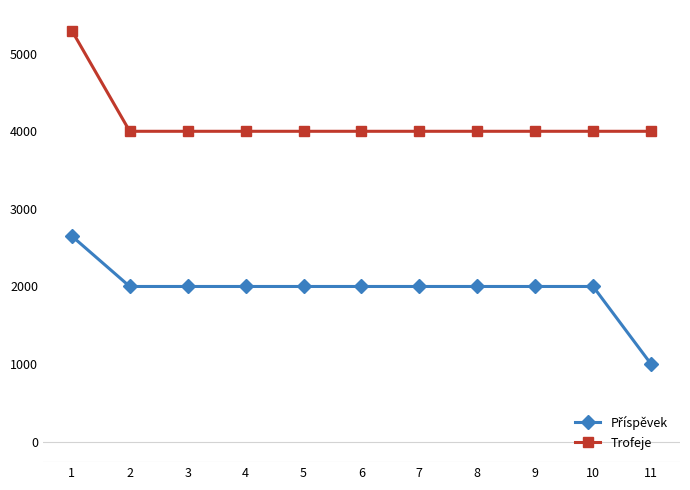

How many series are shown in this chart?

2